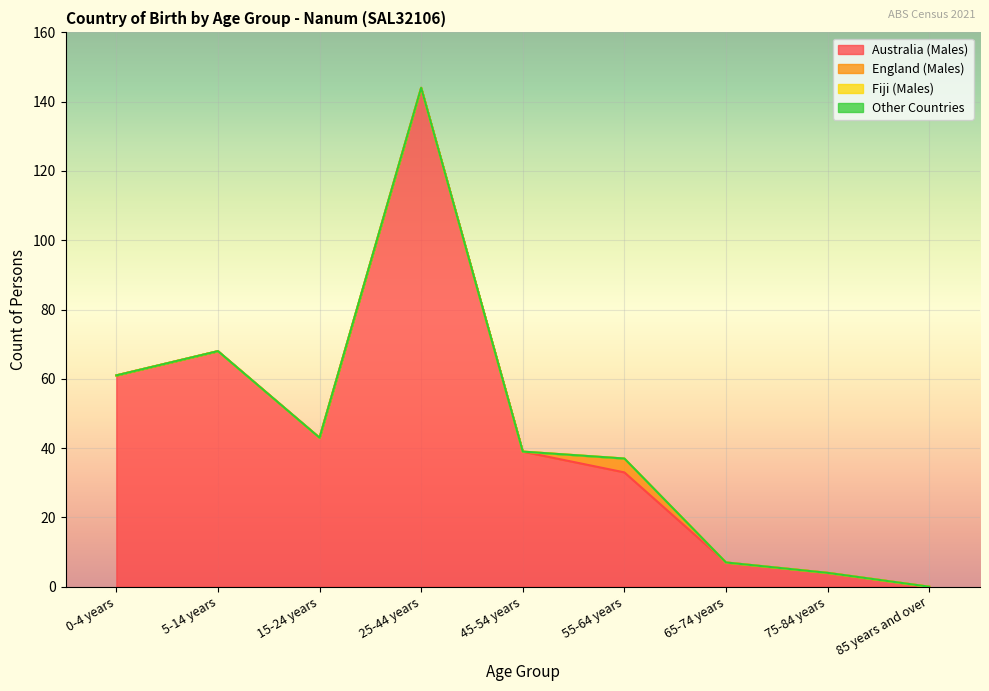

True or false: Australia (Males) and Fiji (Males) intersect in this chart.

False